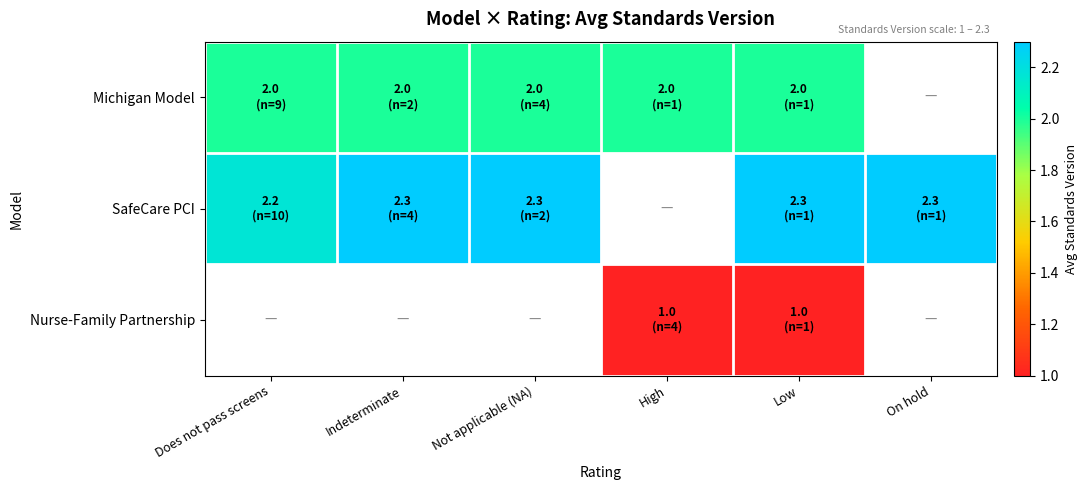

Which series has the widest spread of values?

SafeCare PCI